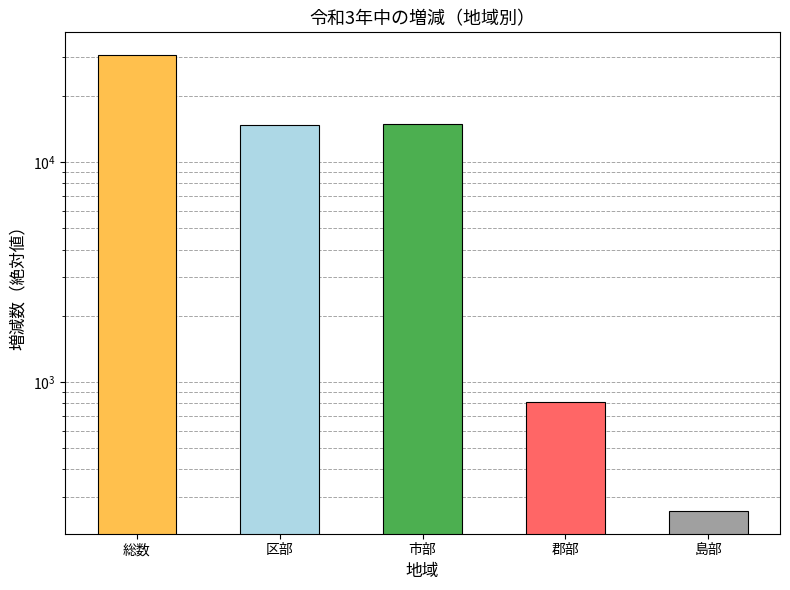

Rank the categories by value from highest to lowest.

総数, 市部, 区部, 郡部, 島部